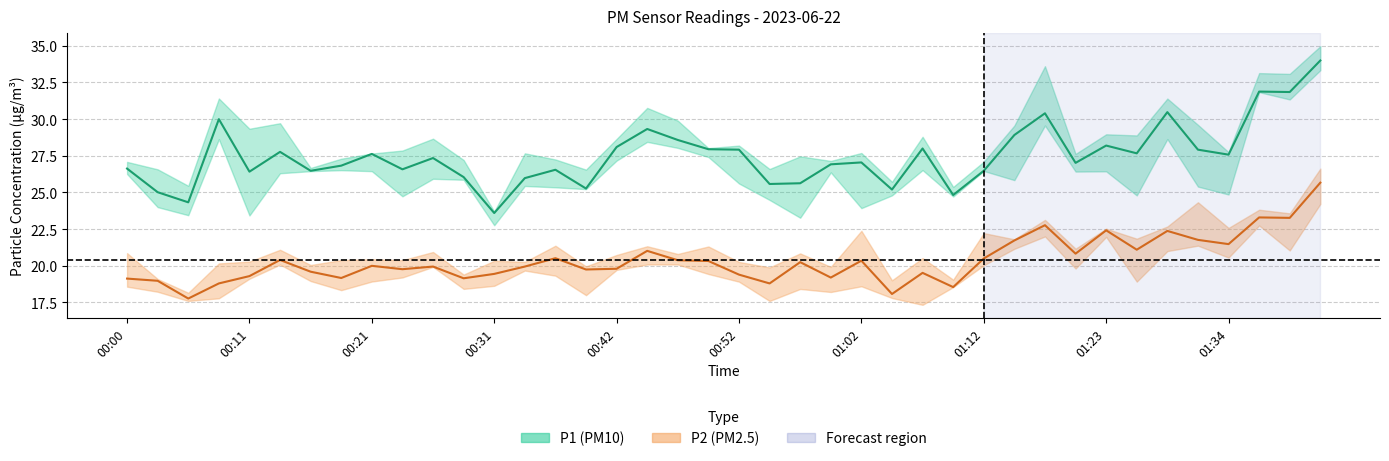

What is the average value of the P2 series?

20.4